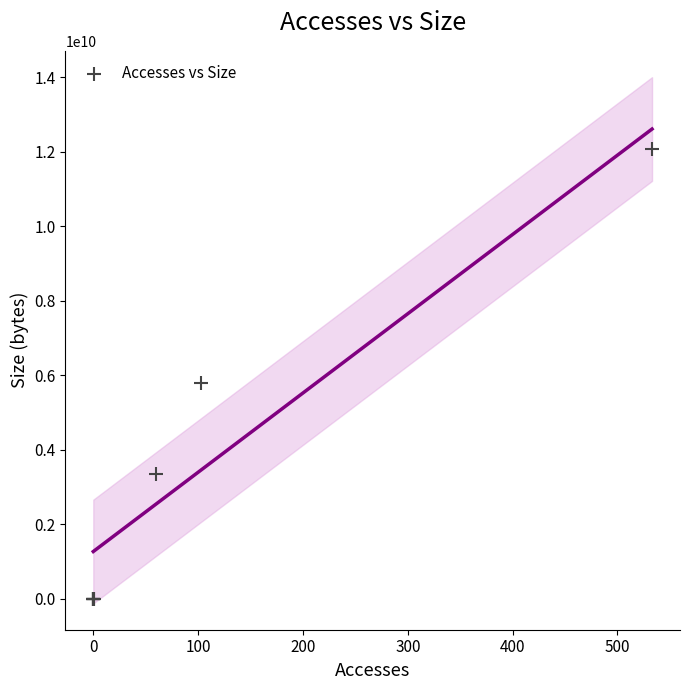

What Y value in the scatter plot is closest to 6035271792?

5789407604